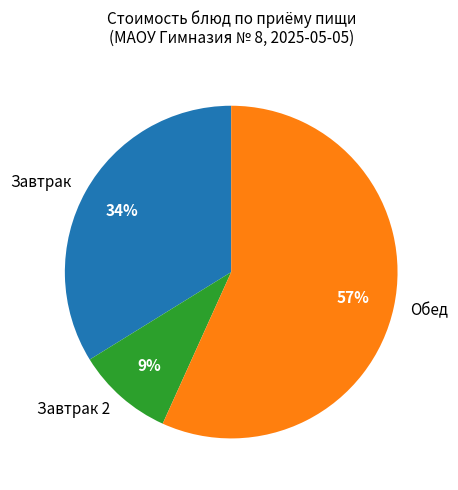

What is the largest slice in the pie chart?

Обед